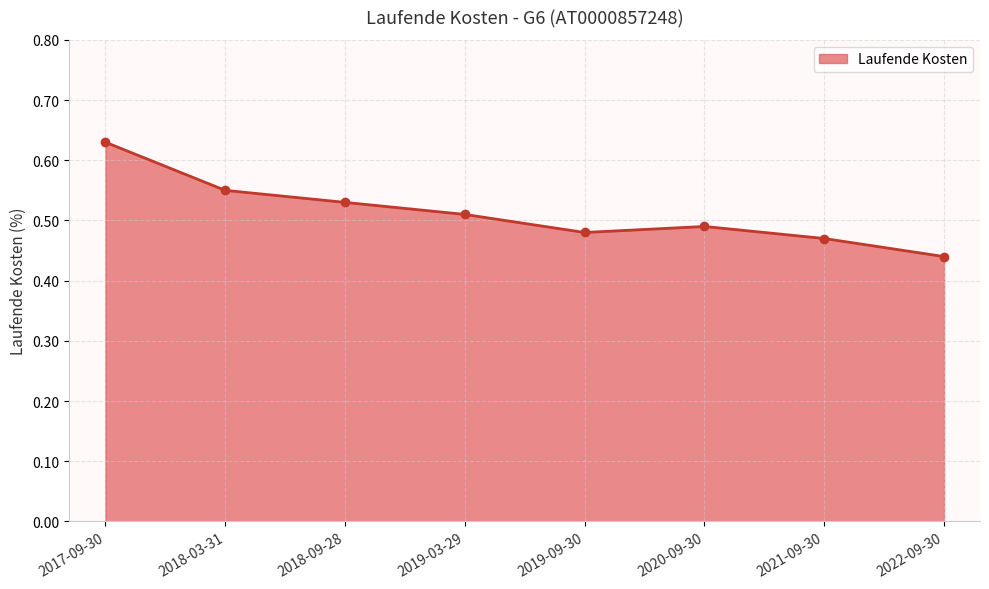

How many lines are shown in the chart?

1